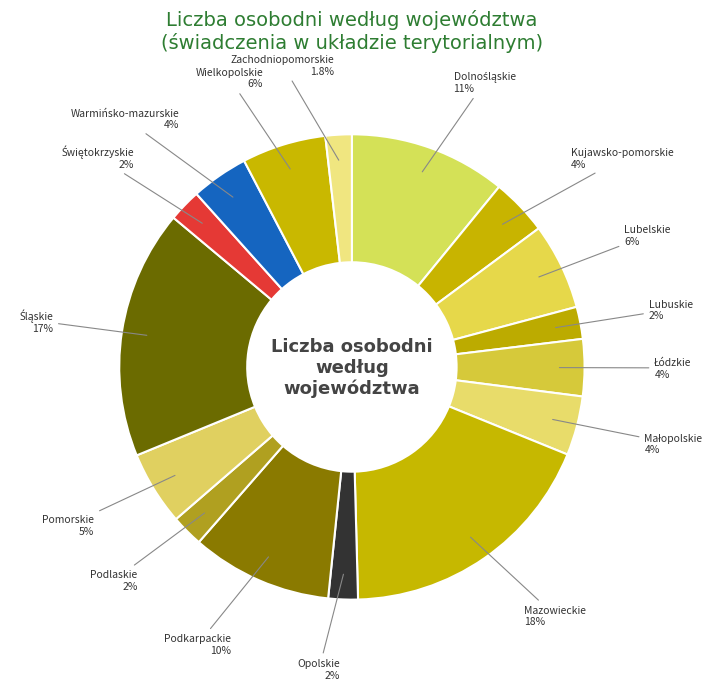

To the nearest percent, what is the difference between the largest and smallest slice percentages?

17%